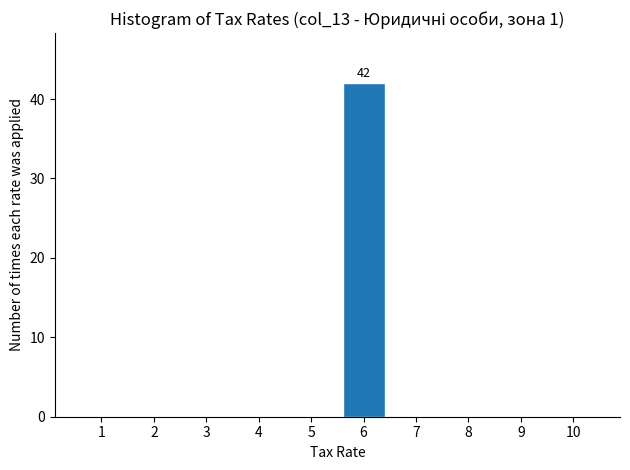

Reading right to left, transcribe all the data shown in this chart.

10=0	9=0	8=0	7=0	6=42	5=0	4=0	3=0	2=0	1=0